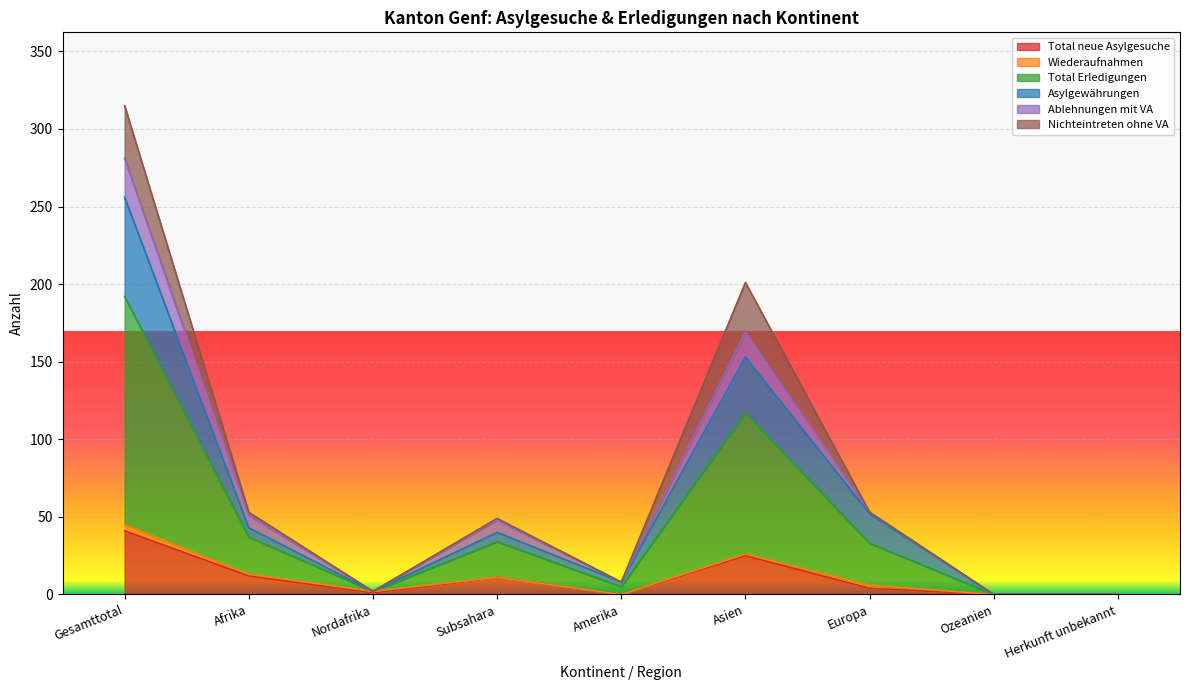

What is the label of the 3rd point from the right?

Europa